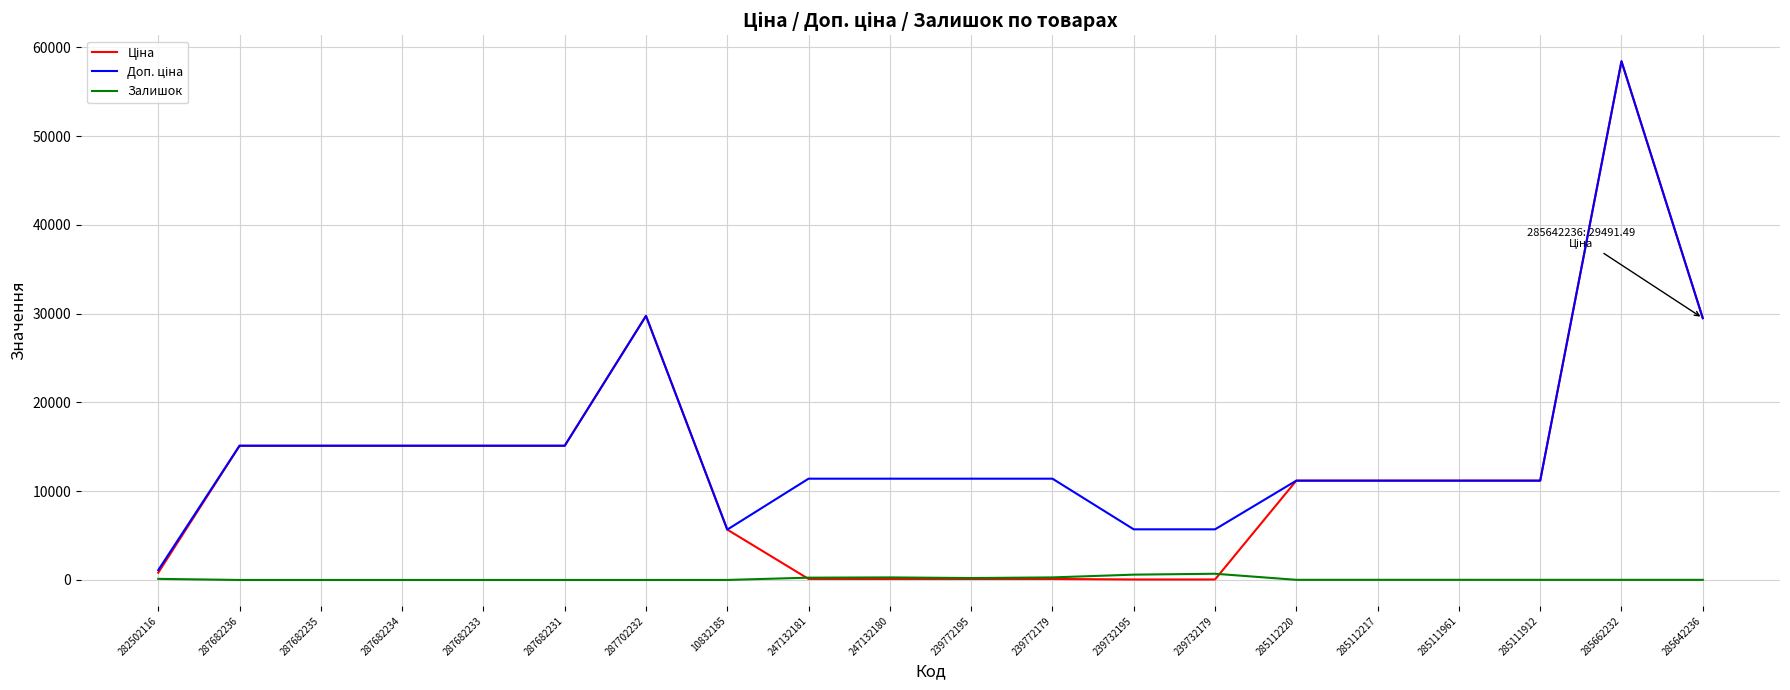

At which category is the sum across all series the highest?

285662232